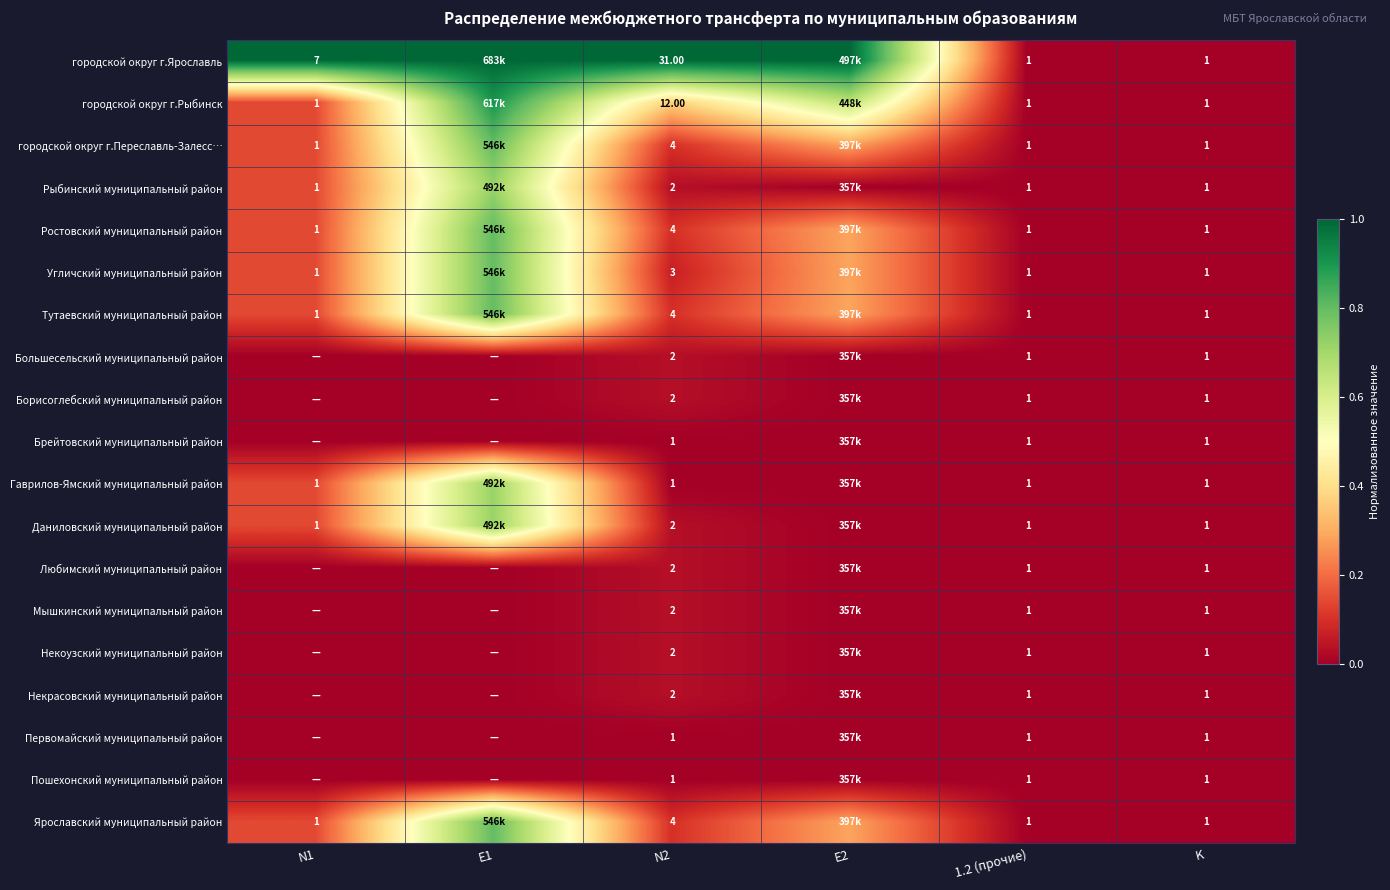

Which series has the largest range (max minus min)?

городской округ г.Ярославль